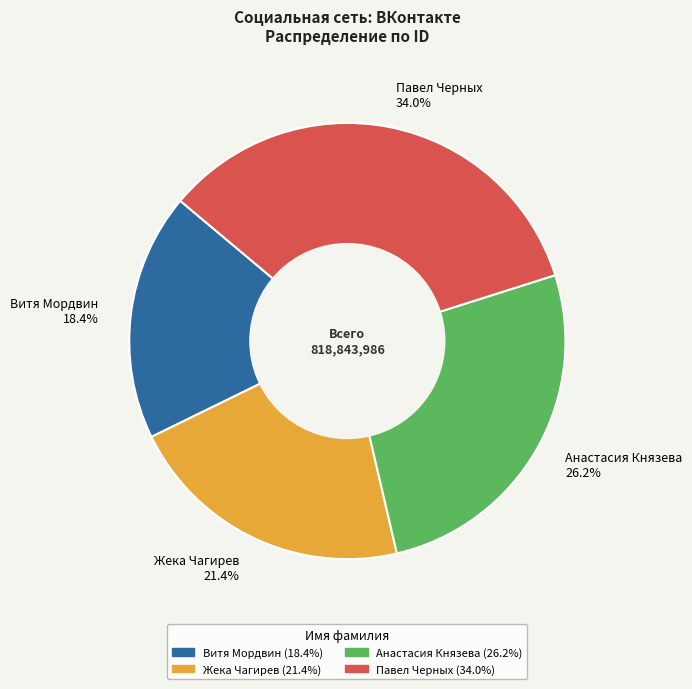

To the nearest percent, what percentage of the pie is Витя Мордвин?

18%